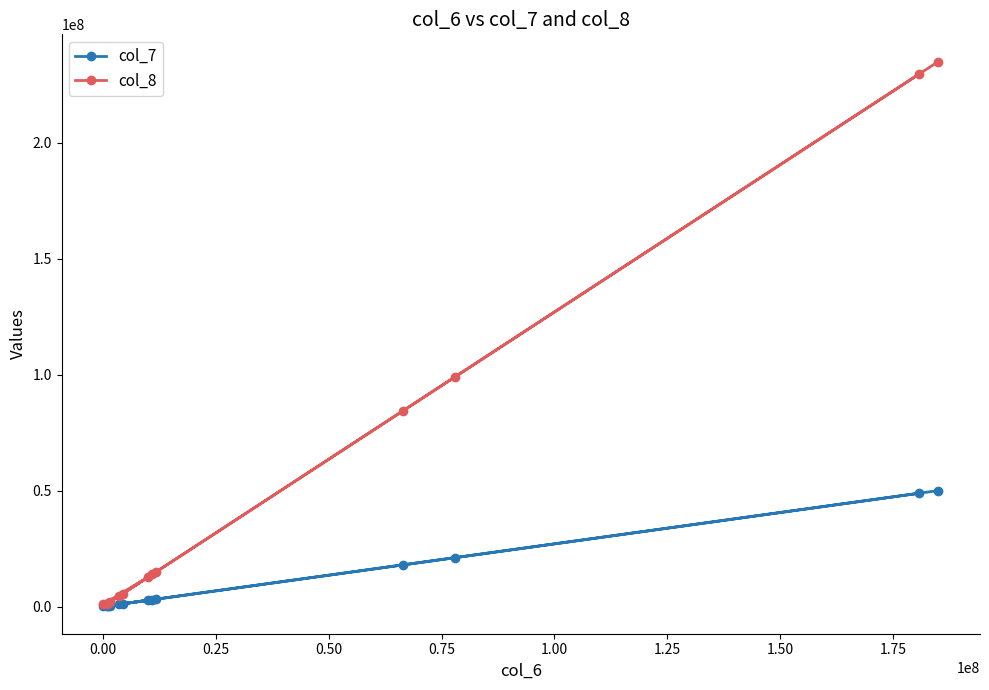

What is the maximum value shown in the chart?

235000000